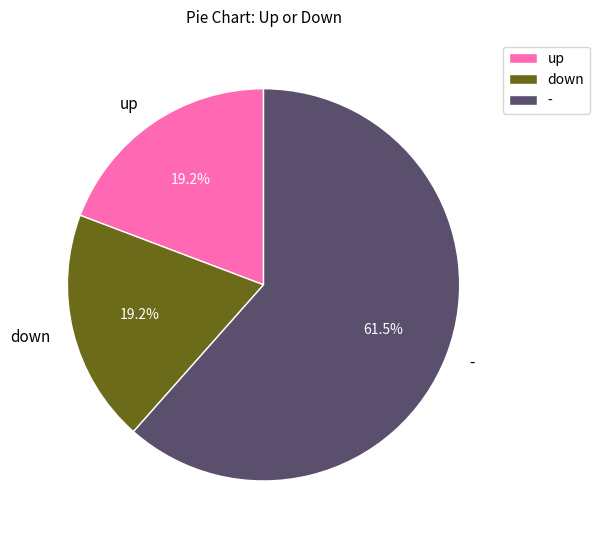

Does any single category account for the majority?

Yes